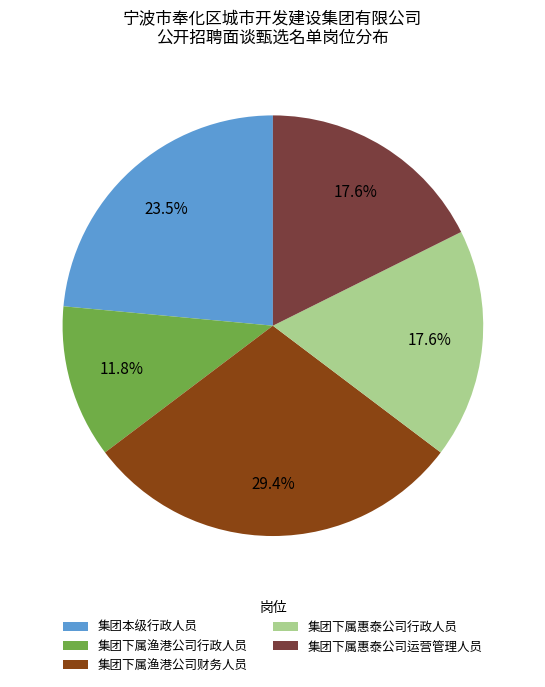

How many slices are in this pie chart?

5